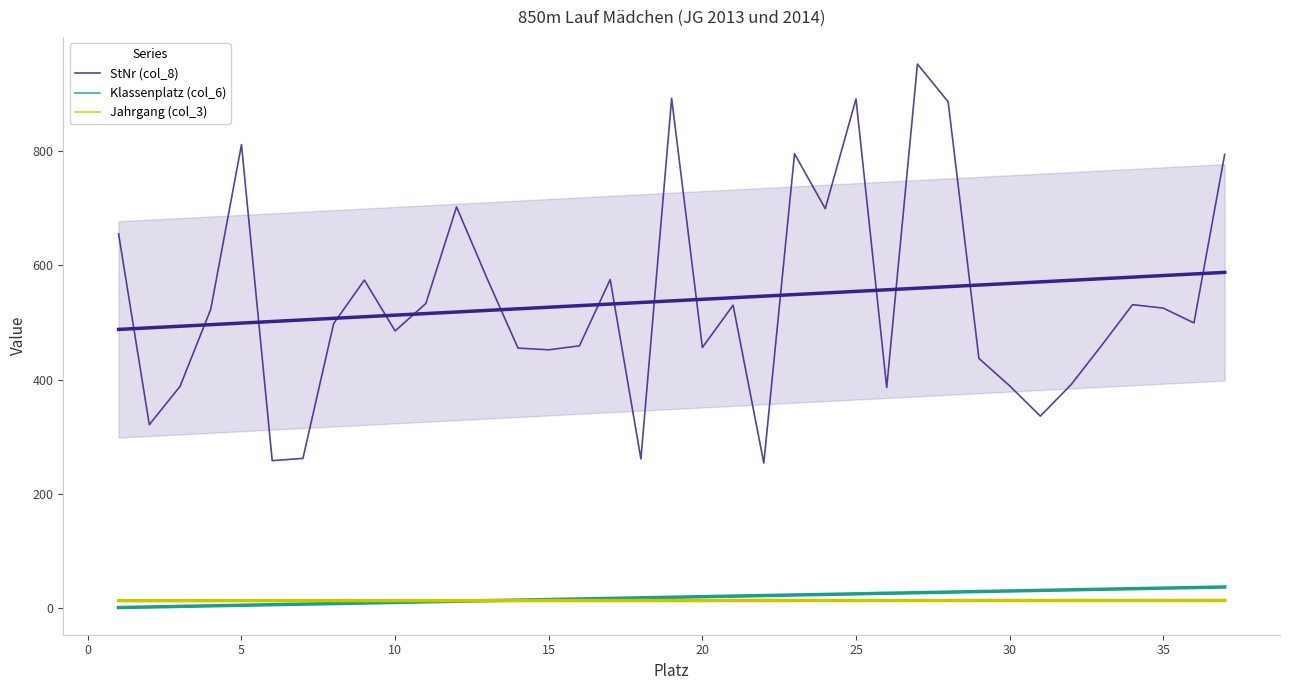

Which series changed the most between 30 and 20?

StNr (col_8)